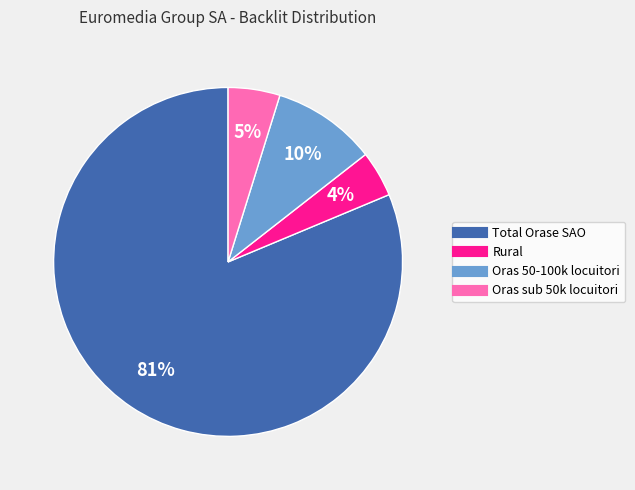

Which slice is the smallest?

Rural